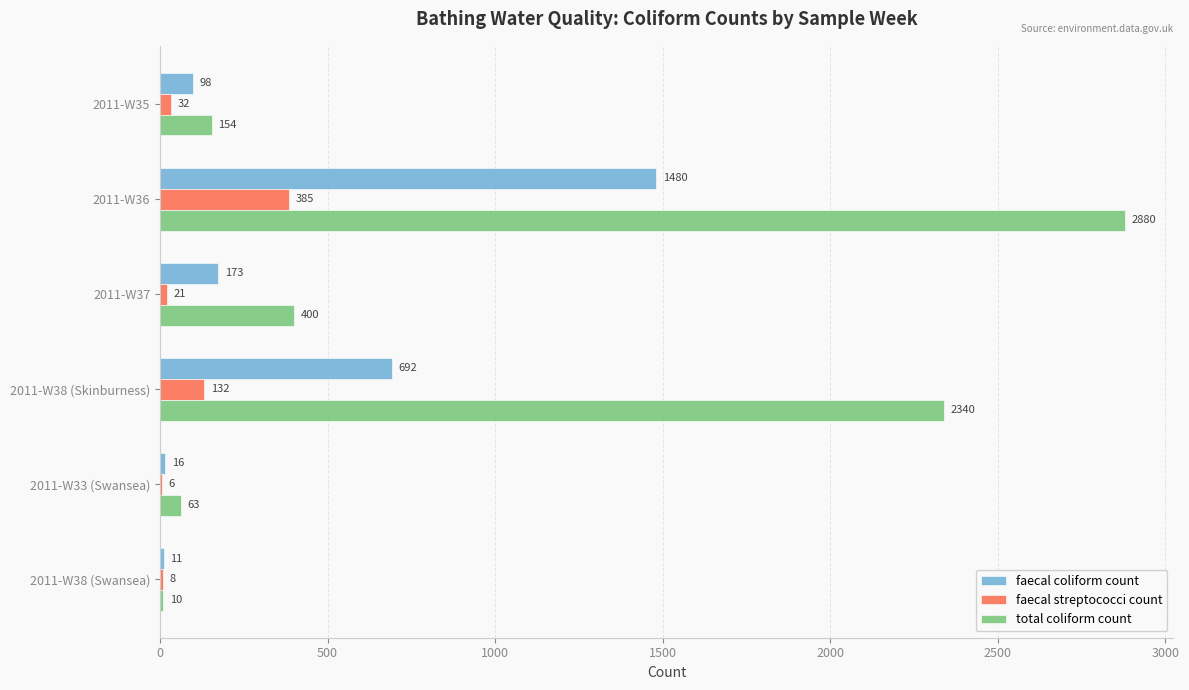

Which series changed the most between 2011-W35 and 2011-W33 (Swansea)?

total coliform count